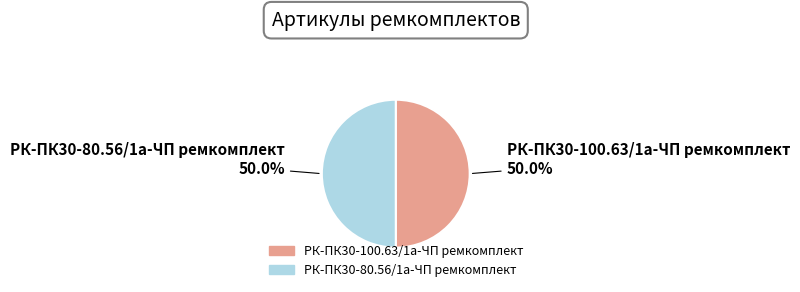

How many segments does this pie chart have?

2